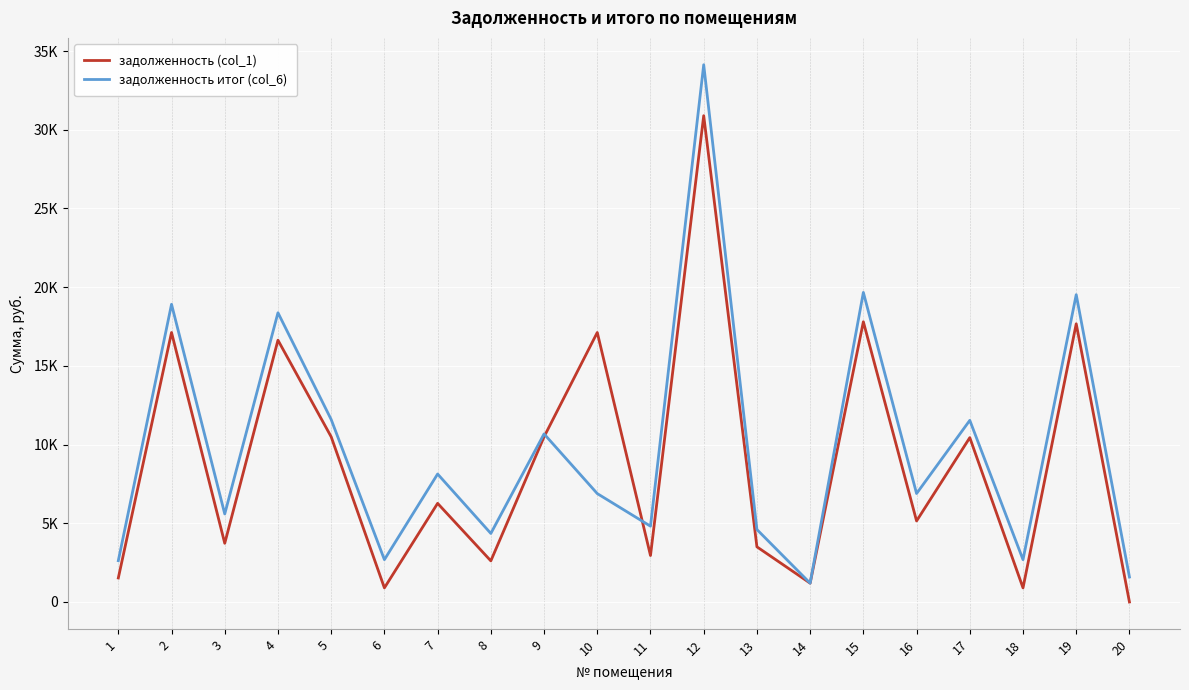

At how many categories does at least one series exceed 28083?

1